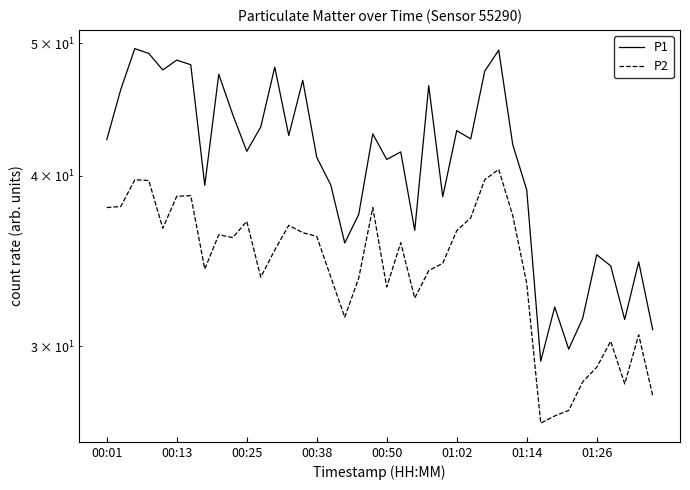

Does the chart display data point markers on the line(s)?

No